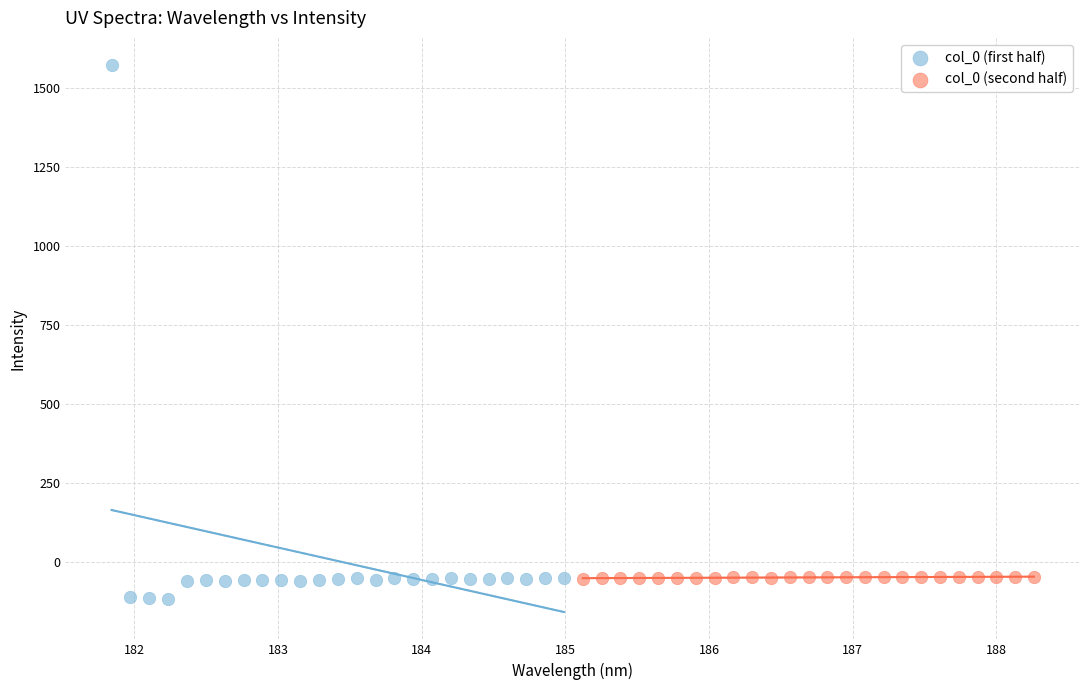

Which series contains the highest Y value?

col_0 (first half)